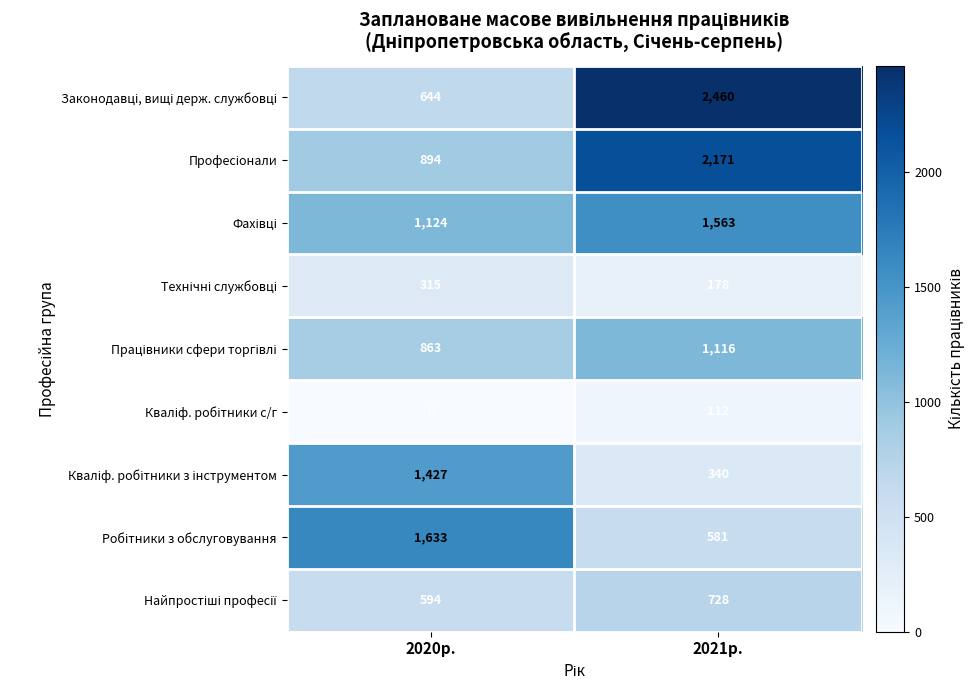

At which category is the sum across all series the highest?

2021р.